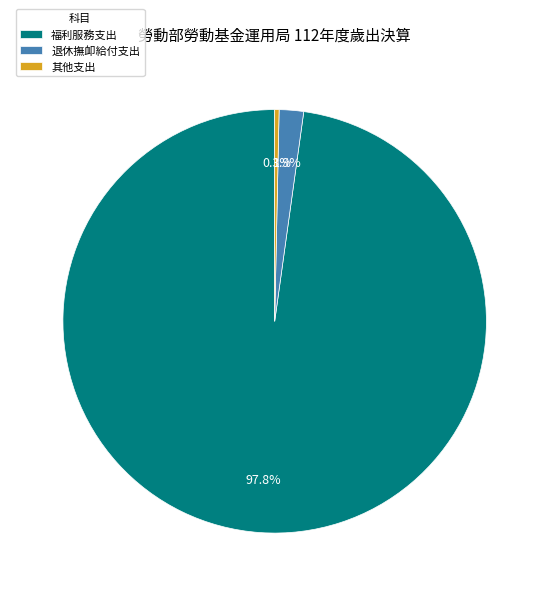

Rank the categories by value from lowest to highest.

其他支出, 退休撫卹給付支出, 福利服務支出